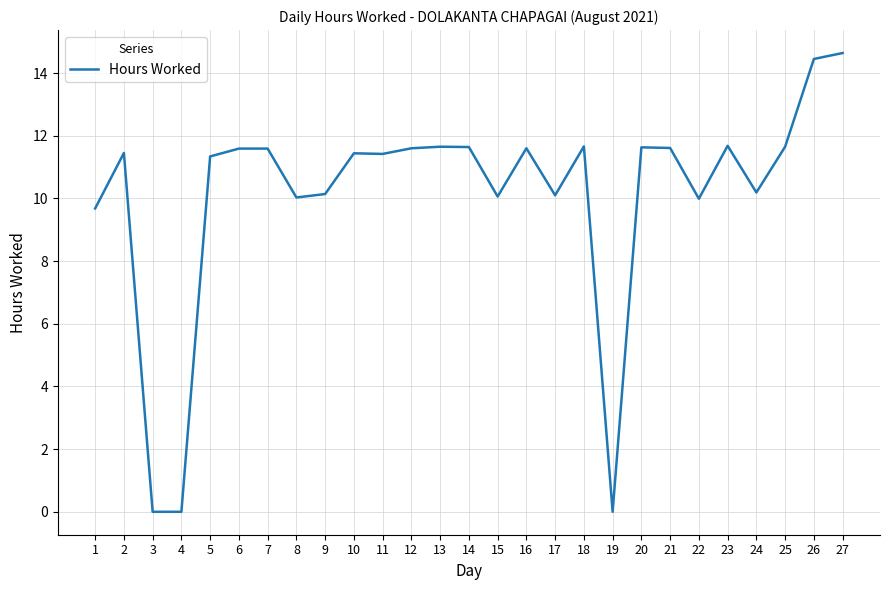

Is it true that the value at 1 is 9.7?

True